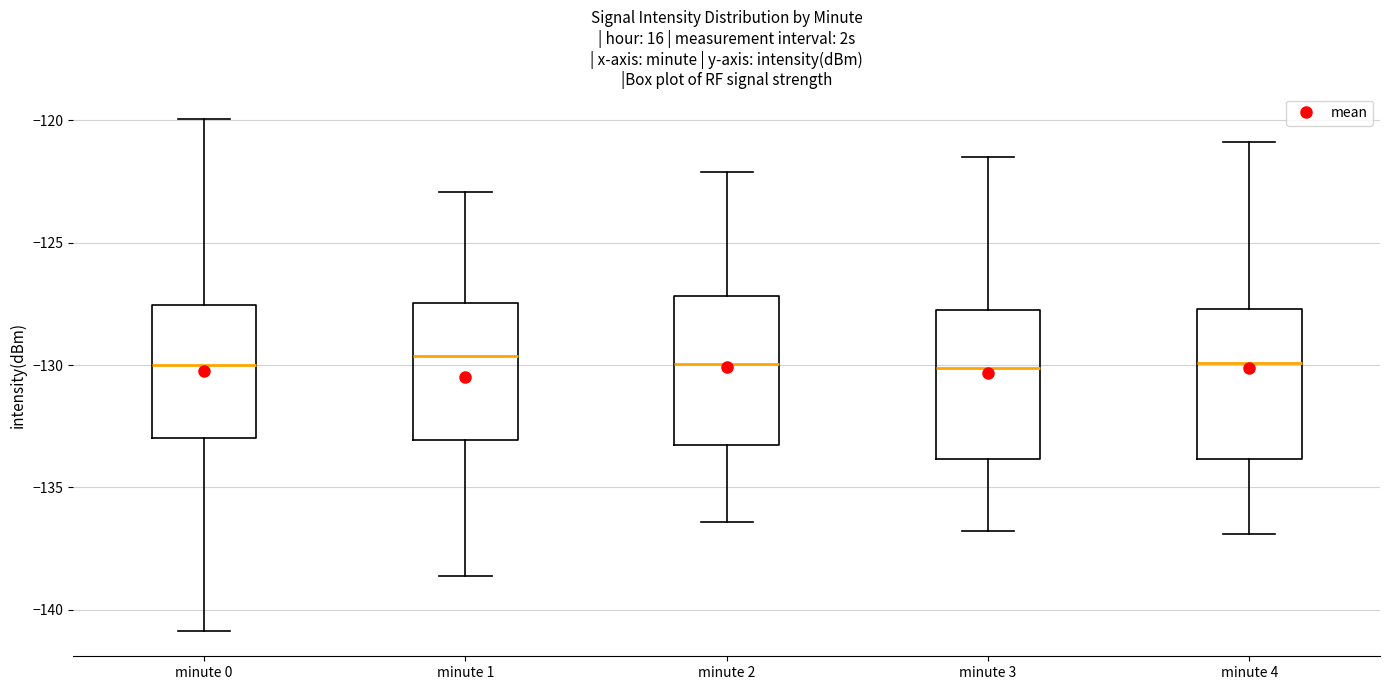

Reading left to right, read every box against the y-axis: the position of its median line, the range the box covers, and the ends of its whiskers. The values are not printed on the chart, so give them approximately, as read against the axis.

minute 0: median -130.0, box -133.0 to -127.5, whiskers -141.0 to -120.0
minute 1: median -129.5, box -133.0 to -127.5, whiskers -138.5 to -123.0
minute 2: median -130.0, box -133.5 to -127.0, whiskers -136.5 to -122.0
minute 3: median -130.0, box -134.0 to -127.5, whiskers -137.0 to -121.5
minute 4: median -130.0, box -134.0 to -127.5, whiskers -137.0 to -121.0